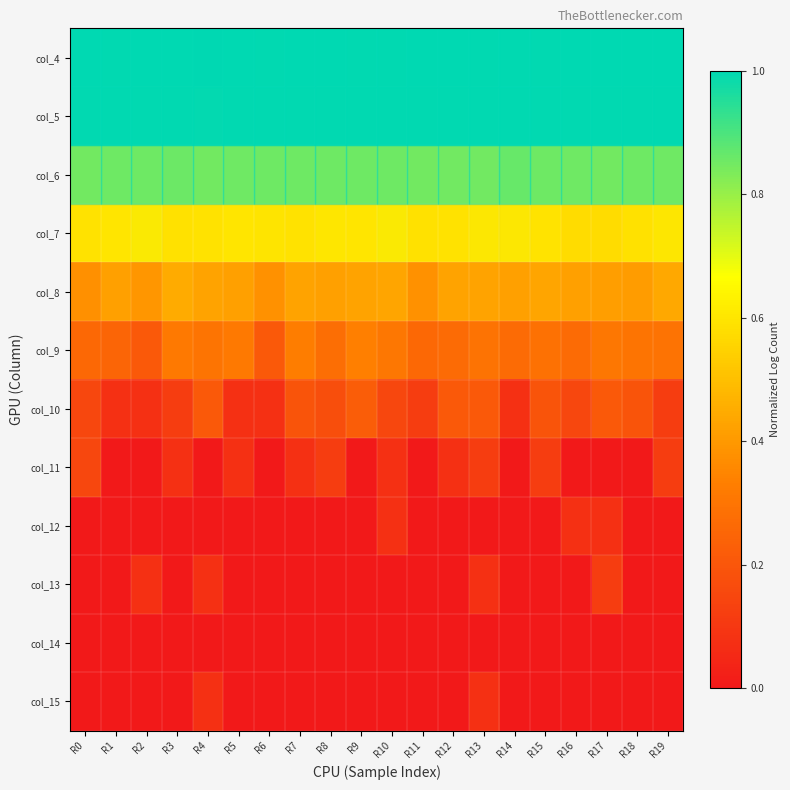

What is the difference between the highest and lowest values at R16?

1.0